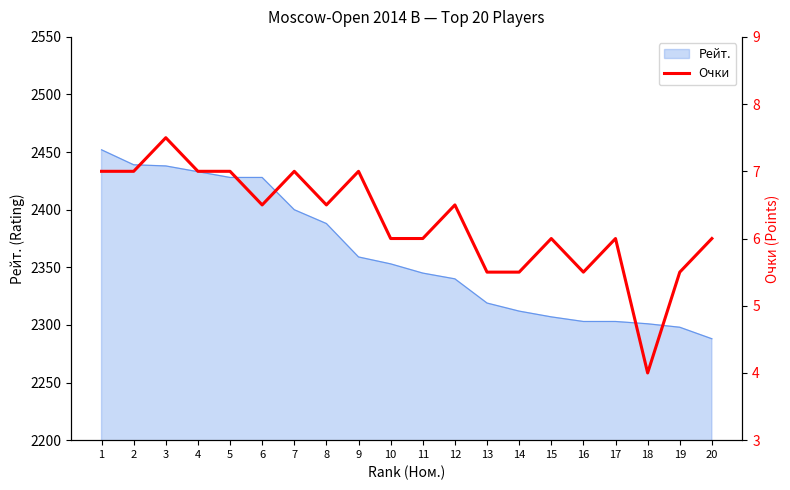

At which label does Рейт. reach its minimum?

20